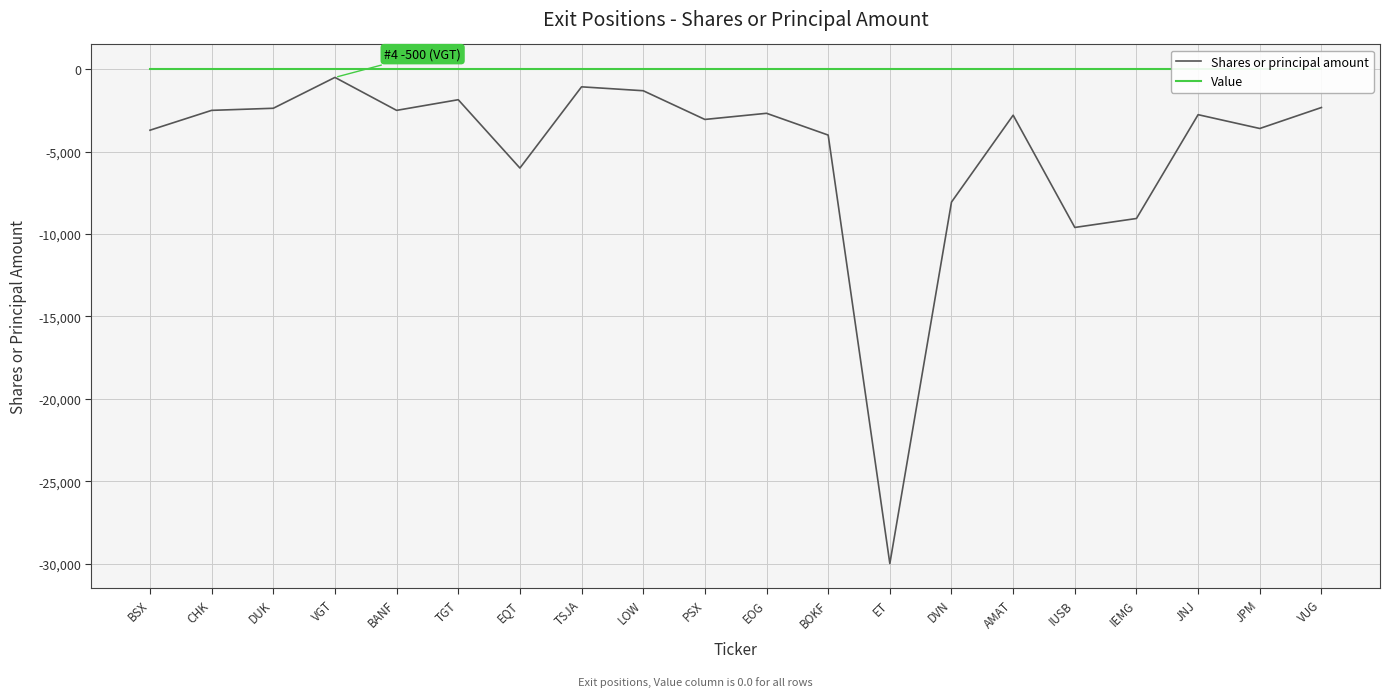

Reading left to right, transcribe all the data shown in this chart.

Shares or principal amount: -3704	-2500	-2373	-500	-2500	-1854	-6000	-1072	-1309	-3051	-2678	-4000	-30000	-8065	-2793	-9605	-9061	-2762	-3600	-2327
Value: 0	0	0	0	0	0	0	0	0	0	0	0	0	0	0	0	0	0	0	0